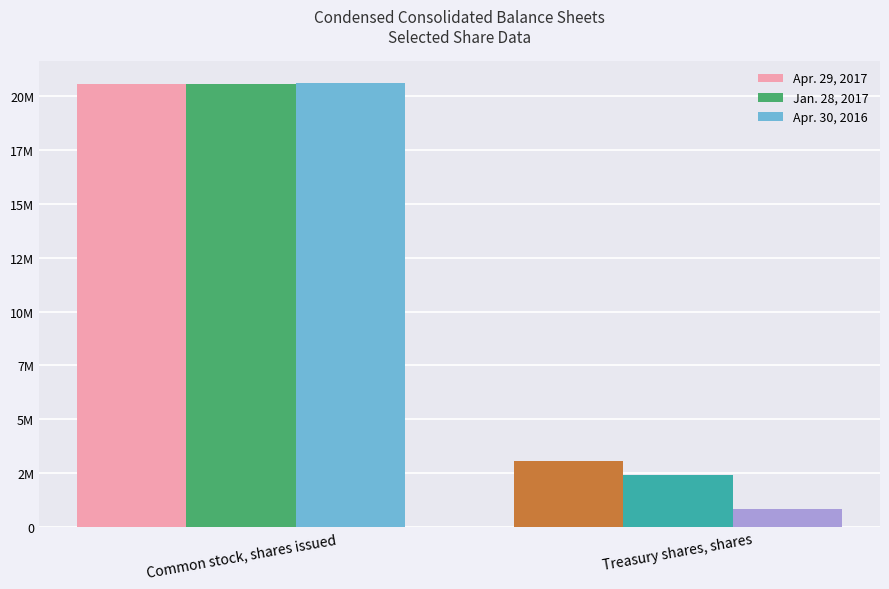

List the labels in order of Apr. 30, 2016 value, largest first.

Common stock, shares issued, Treasury shares, shares